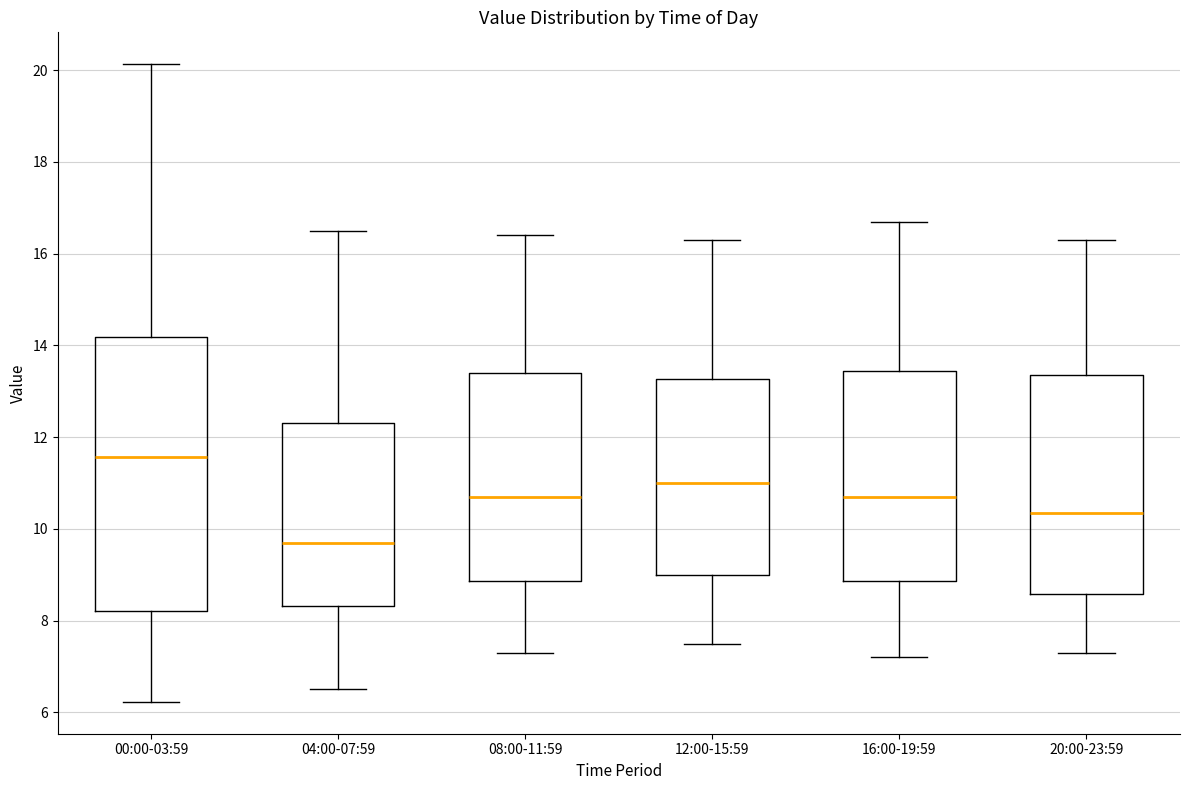

Reading left to right, transcribe this box plot: for each box, give where its median line is, the range the box spans, and where its two whiskers end, as read against the y-axis. The values are not printed on the chart, so give them approximately, as read against the axis.

00:00-03:59: median 11.6, box 8.2 to 14.2, whiskers 6.2 to 20.2
04:00-07:59: median 9.8, box 8.4 to 12.4, whiskers 6.6 to 16.6
08:00-11:59: median 10.8, box 8.8 to 13.4, whiskers 7.4 to 16.4
12:00-15:59: median 11.0, box 9.0 to 13.2, whiskers 7.6 to 16.4
16:00-19:59: median 10.8, box 8.8 to 13.4, whiskers 7.2 to 16.8
20:00-23:59: median 10.4, box 8.6 to 13.4, whiskers 7.4 to 16.4